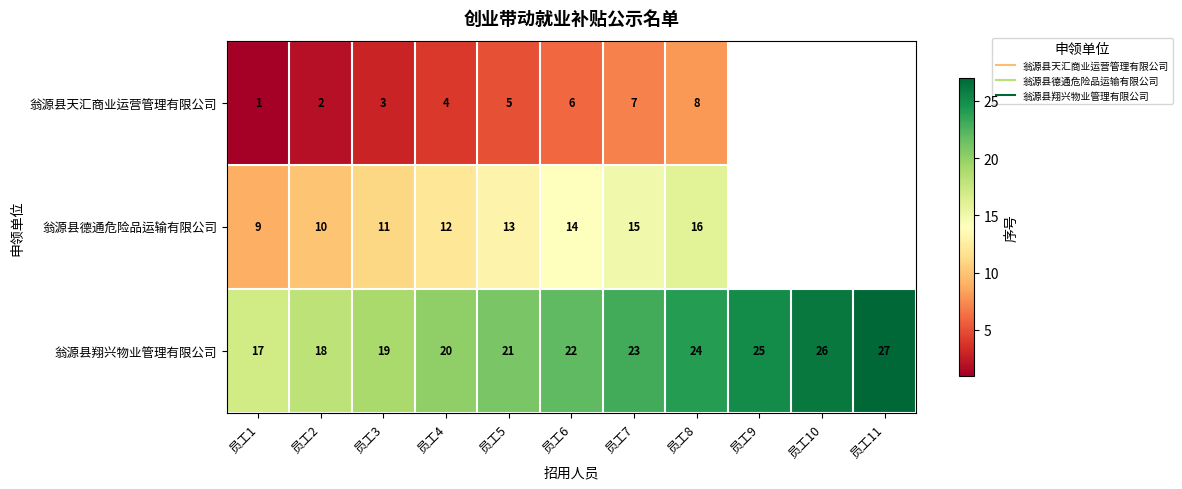

List the series in order of their peak value, lowest first.

翁源县天汇商业运营管理有限公司, 翁源县德通危险品运输有限公司, 翁源县翔兴物业管理有限公司